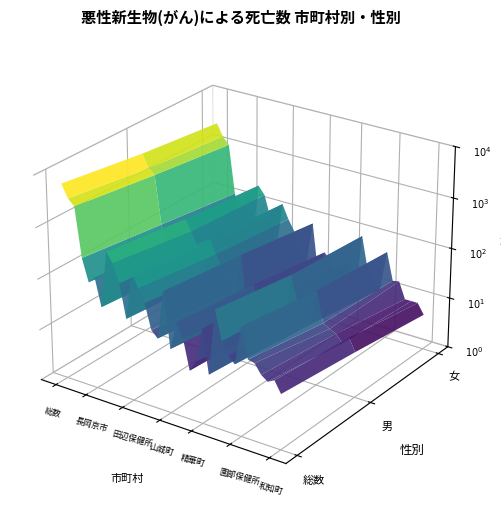

Which series changed the most between 宇治保健所 and 城陽市?

総数